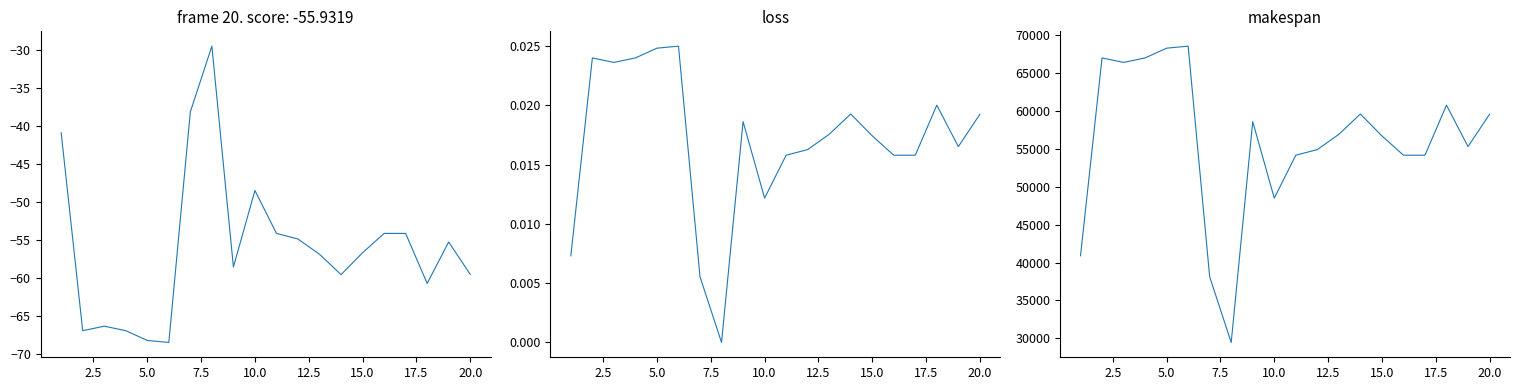

List the series in order of their peak value, lowest first.

純トン数 (score), loss, makespan